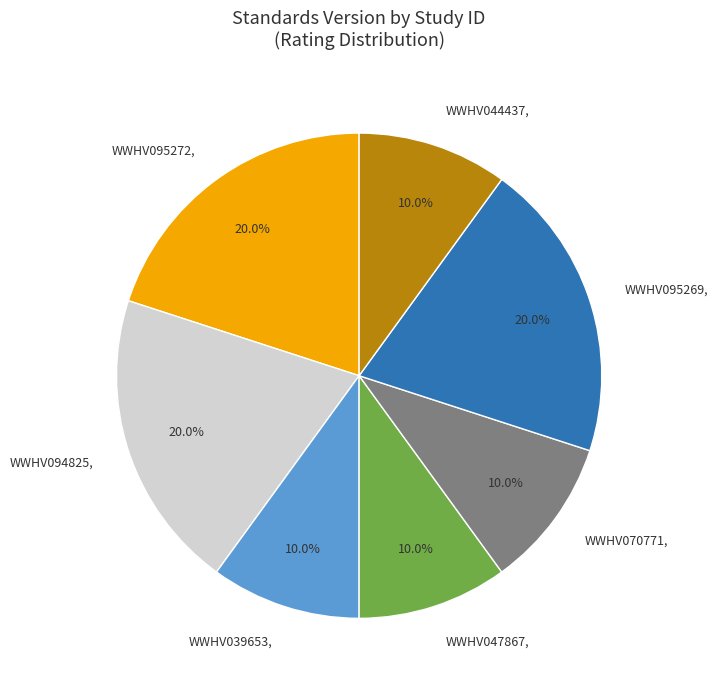

Does WWHV047867 represent more than half of the total?

No